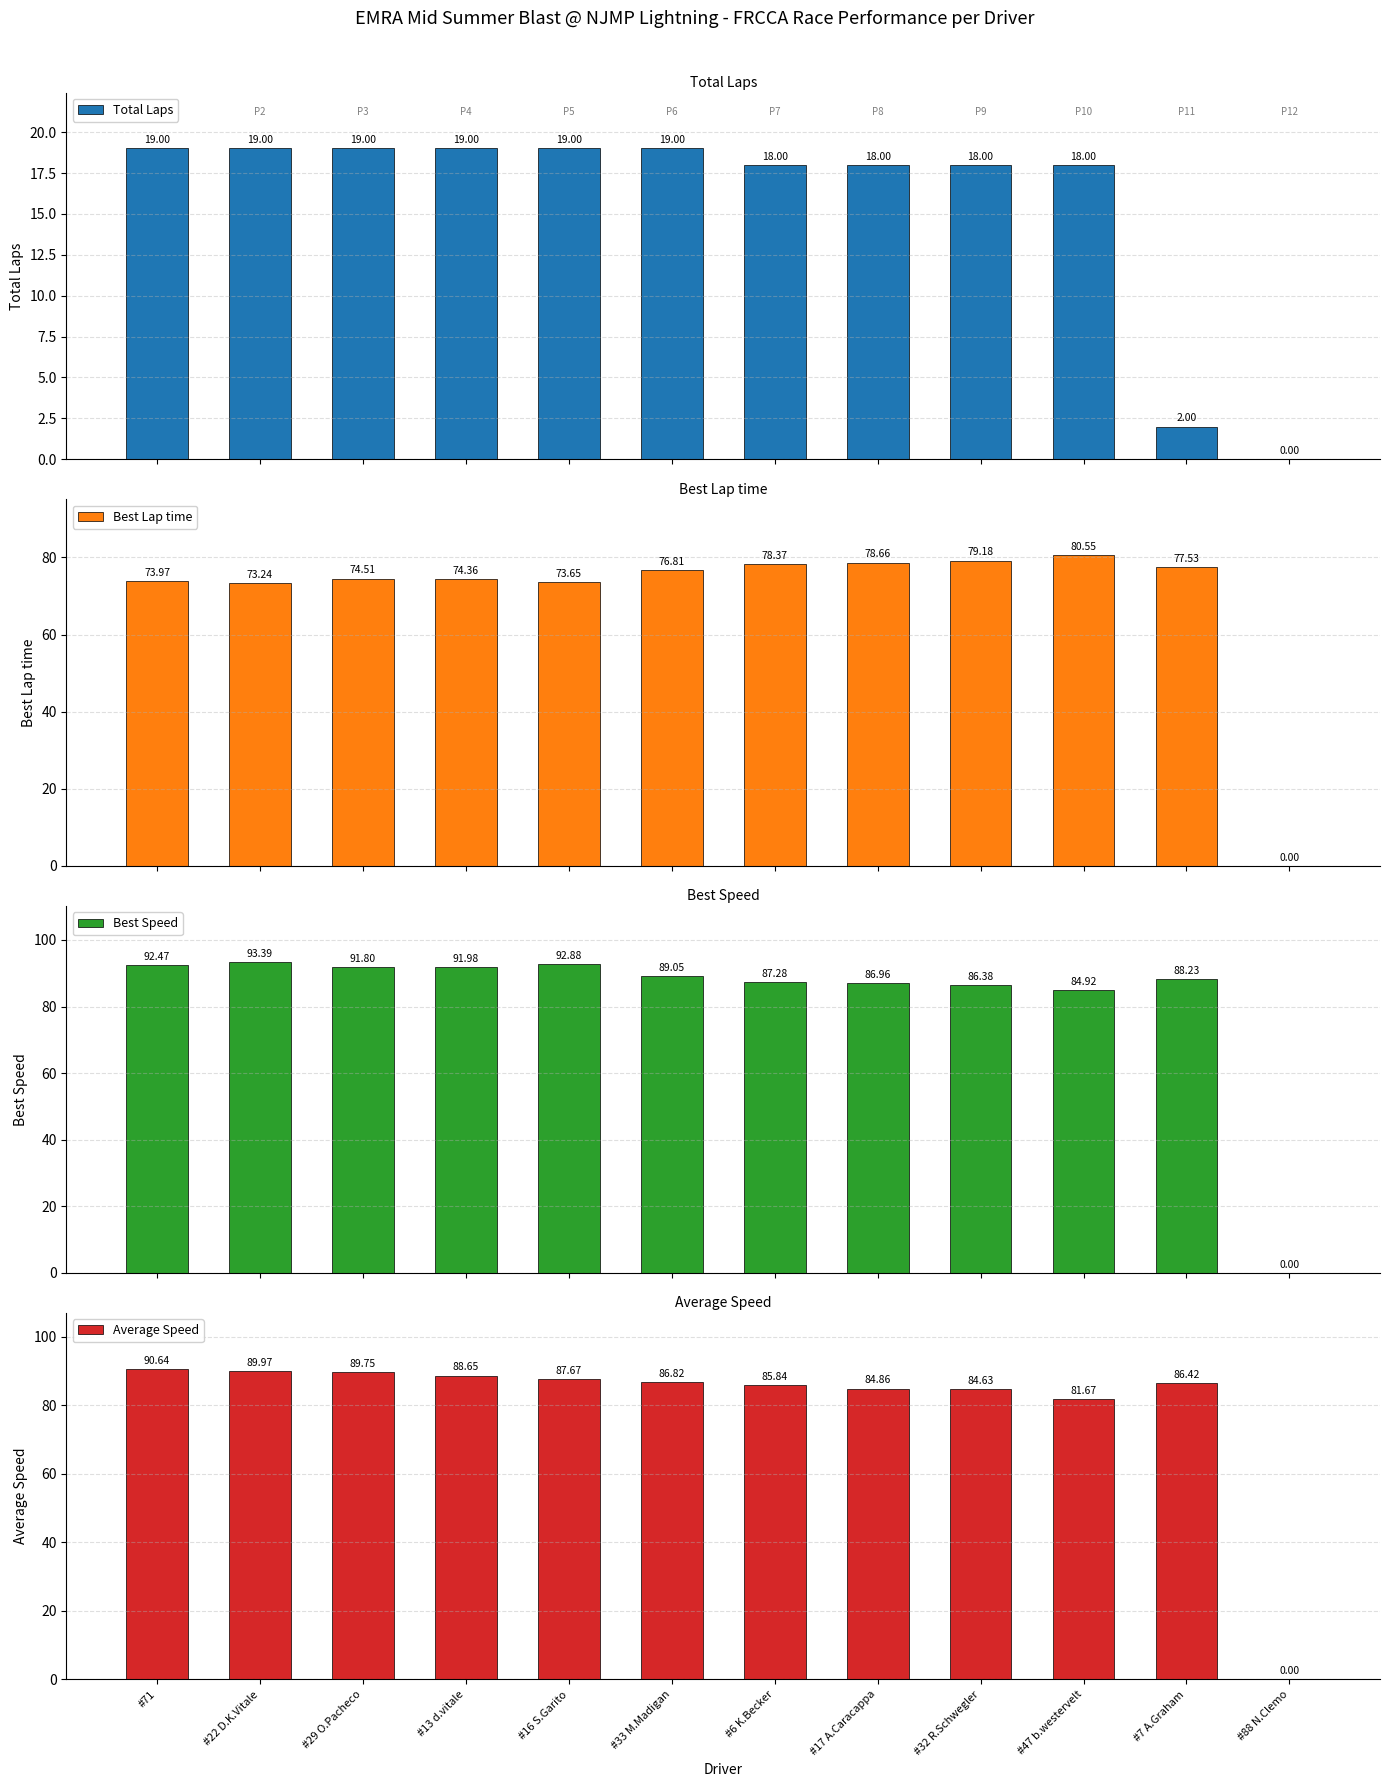

Which series changed the most between #29 O.Pacheco and #47 b.westervelt?

Average Speed